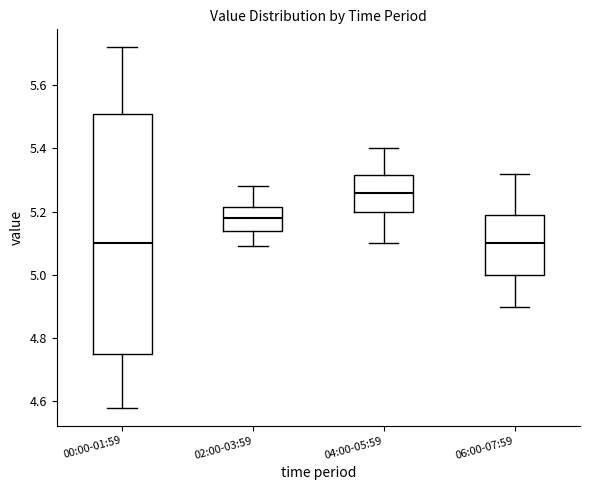

Reading left to right, transcribe this box plot: for each box, give where its median line is, the range the box spans, and where its two whiskers end, as read against the y-axis. The values are not printed on the chart, so give them approximately, as read against the axis.

00:00-01:59: median 5.10, box 4.76 to 5.52, whiskers 4.58 to 5.72
02:00-03:59: median 5.18, box 5.14 to 5.22, whiskers 5.10 to 5.28
04:00-05:59: median 5.26, box 5.20 to 5.32, whiskers 5.10 to 5.40
06:00-07:59: median 5.10, box 5.00 to 5.20, whiskers 4.90 to 5.32